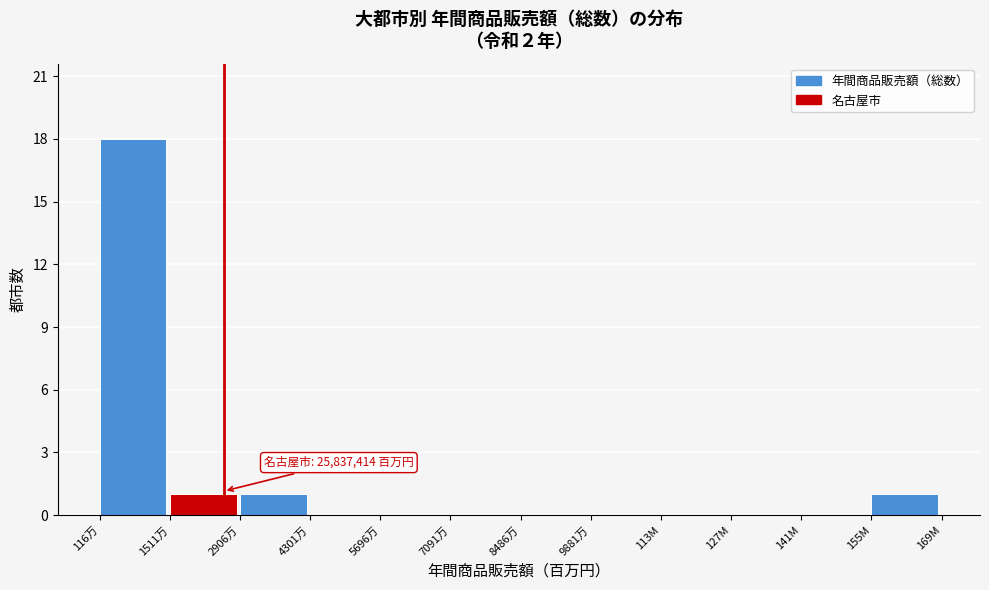

Reading left to right, extract all data points from this chart.

116万=18	1511万=1	2906万=1	4301万=0	5696万=0	7091万=0	8486万=0	9881万=0	113M=0	127M=0	141M=0	155M=1